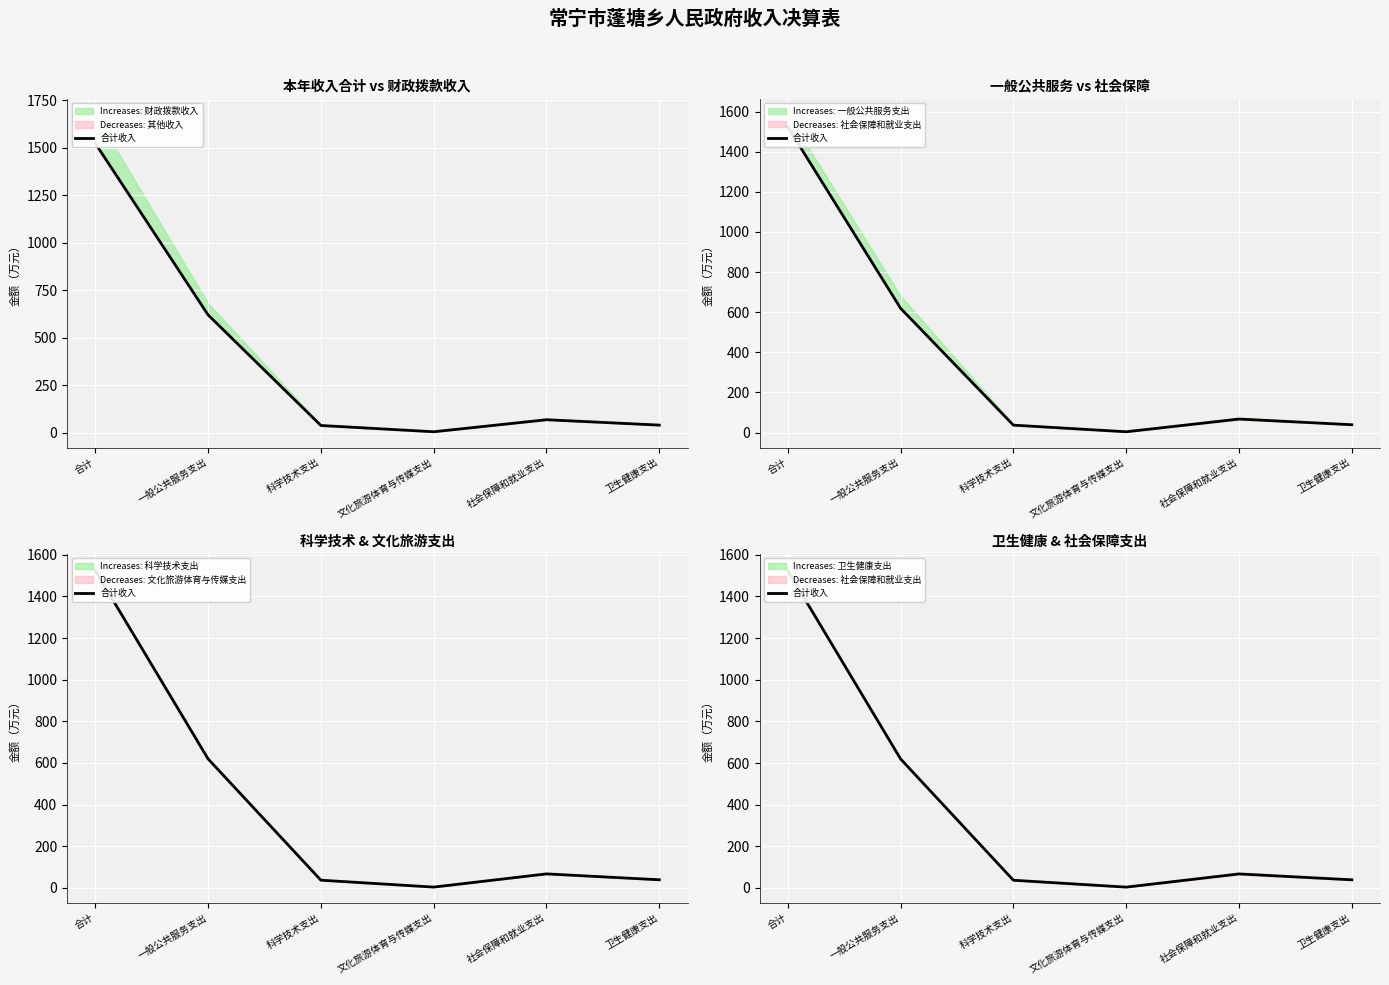

Rank the categories by value from highest to lowest.

合计, 一般公共服务支出, 社会保障和就业支出, 卫生健康支出, 科学技术支出, 文化旅游体育与传媒支出